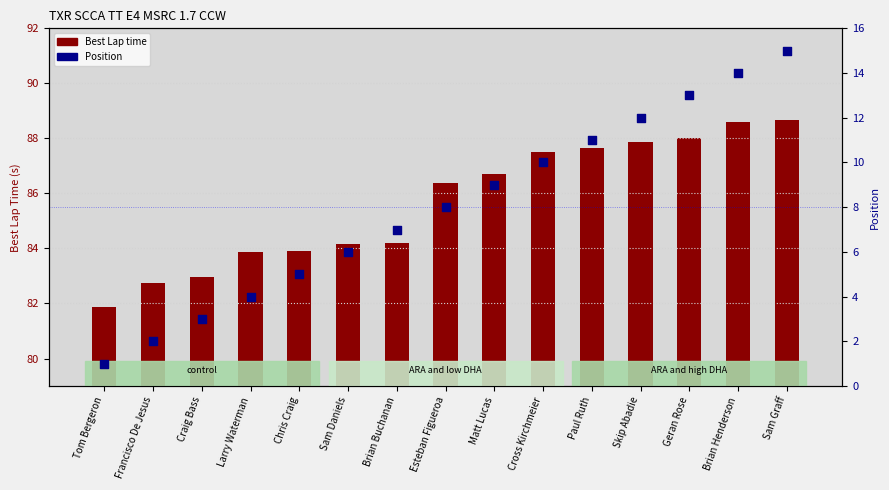

What is the total value across all series at Chris Craig?

88.9